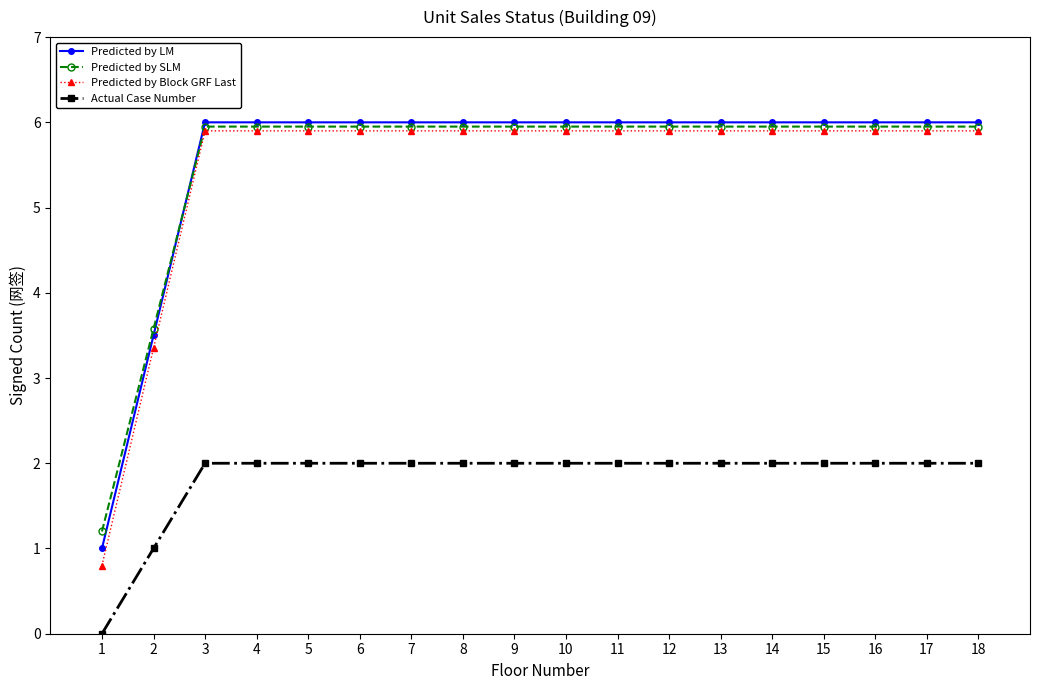

What is the sum of all Predicted by LM values?

100.5